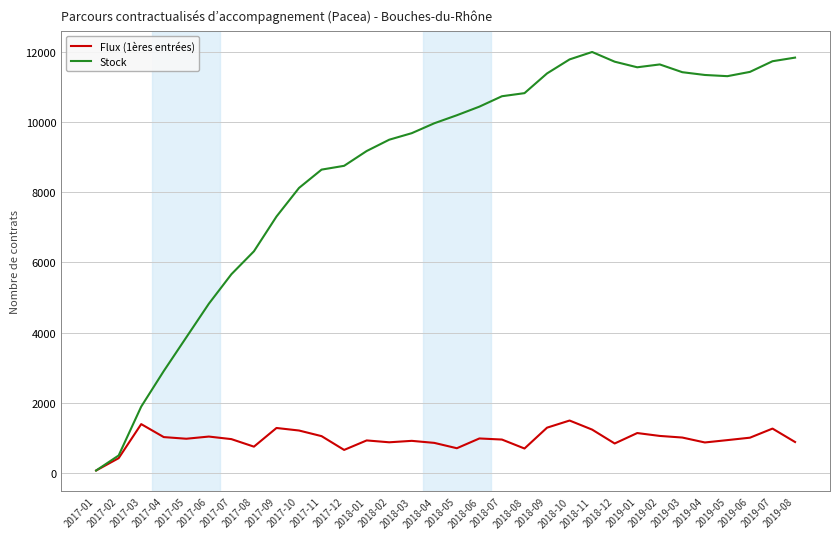

Which series has the widest spread of values?

Stock